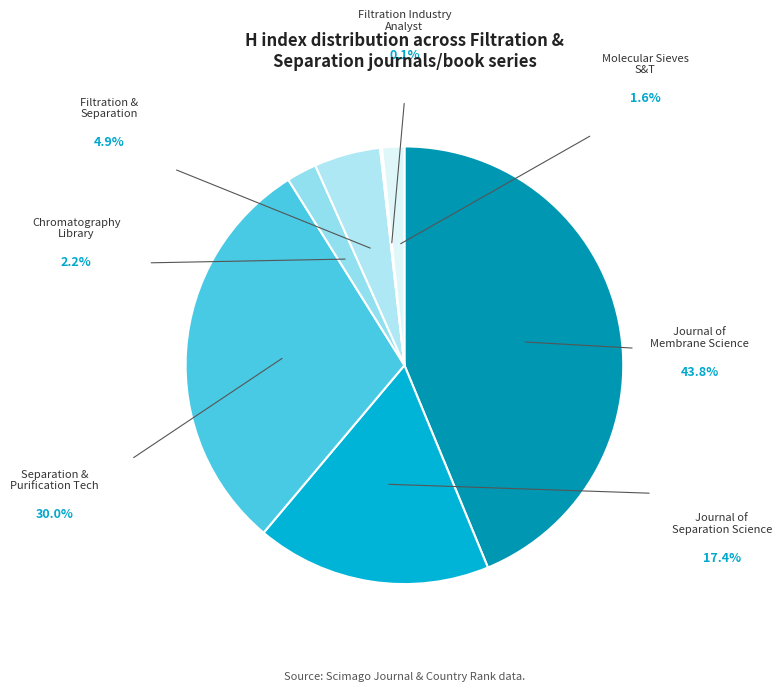

Which slice is the smallest?

Filtration Industry Analyst